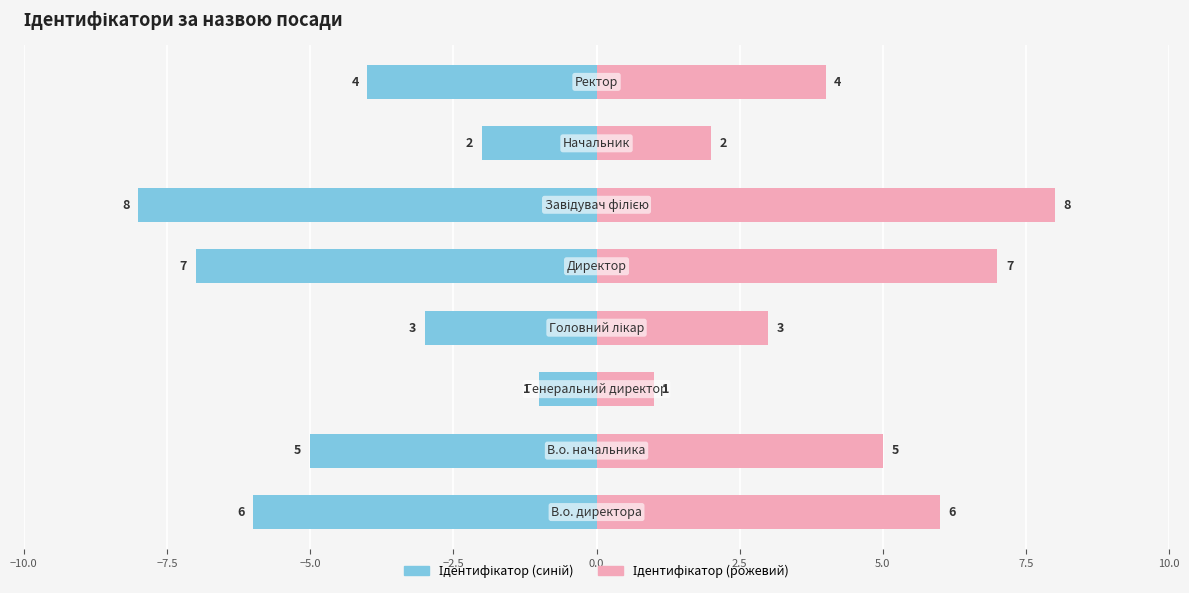

What is the highest value of the Ідентифікатор (синій) series?

-1